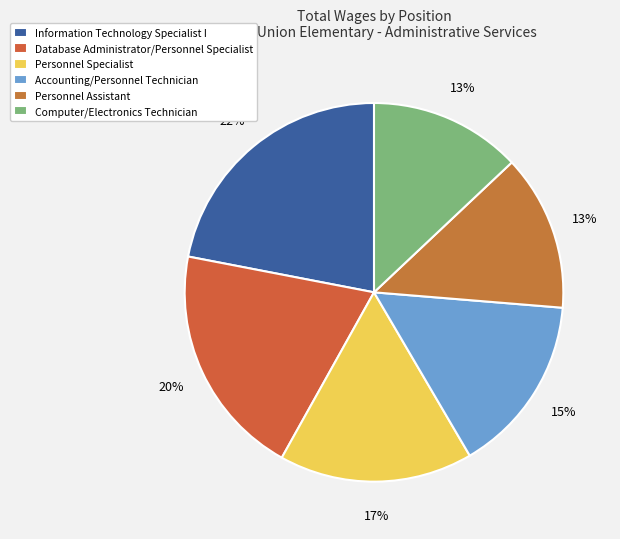

Which category has the smallest portion of the pie?

Computer/Electronics Technician